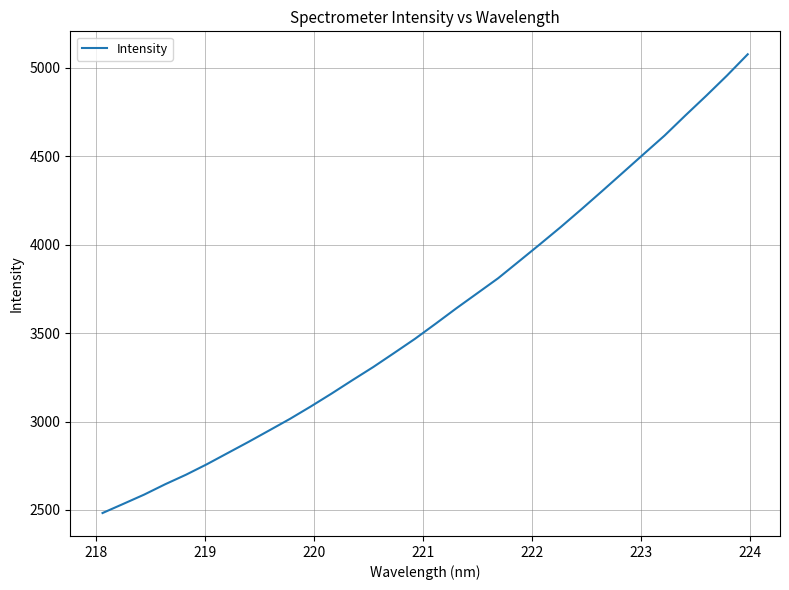

What is the greatest value displayed?

5076.9